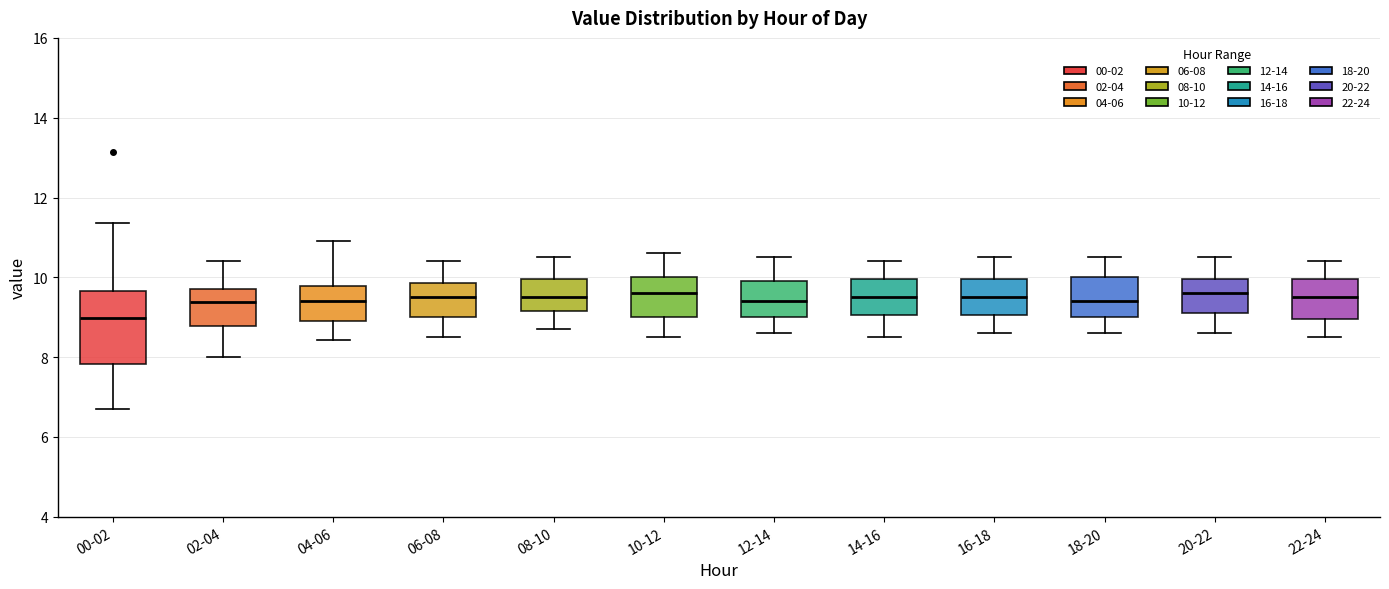

Which box's median line is the lowest?

00-02